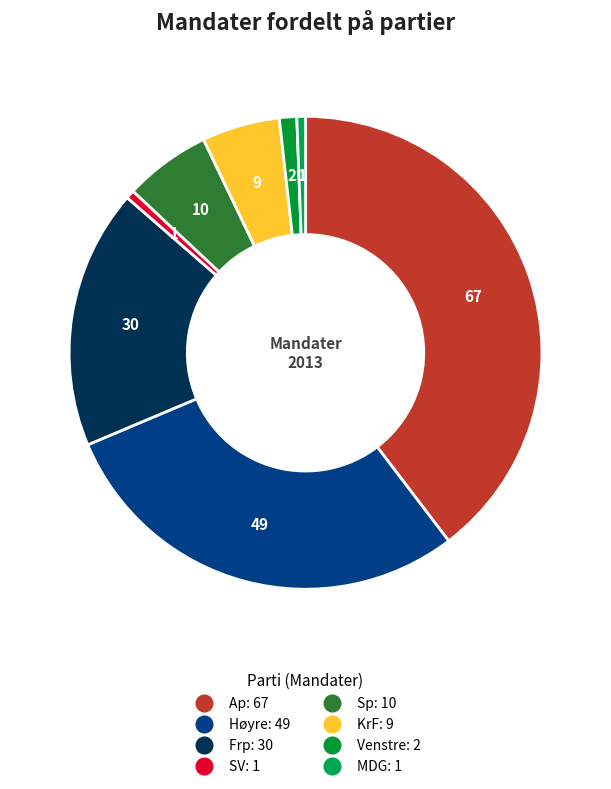

Between Ap and SV, which is larger?

Ap